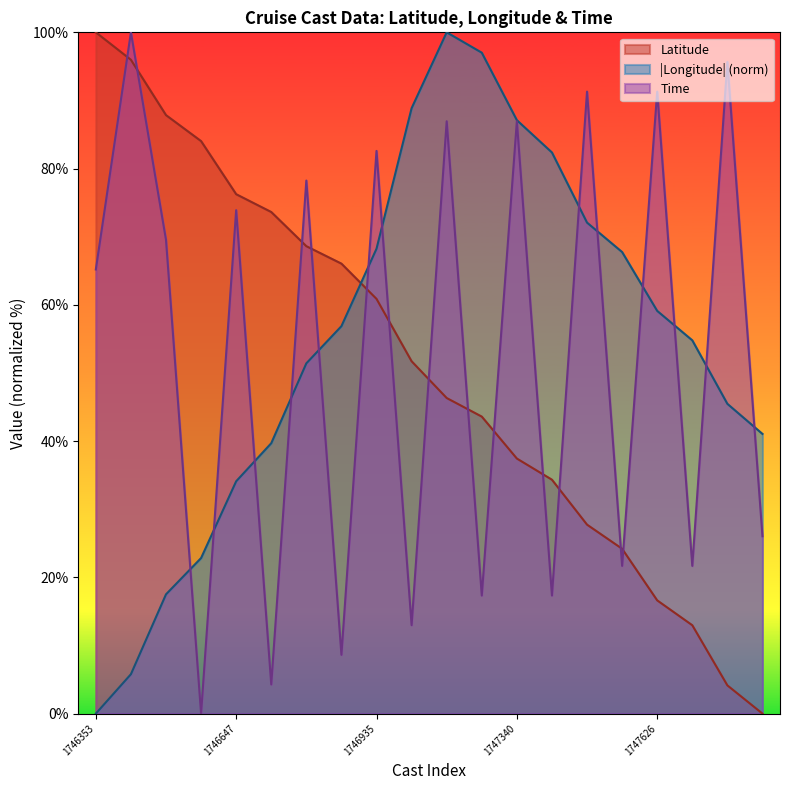

Which series has the widest spread of values?

Latitude